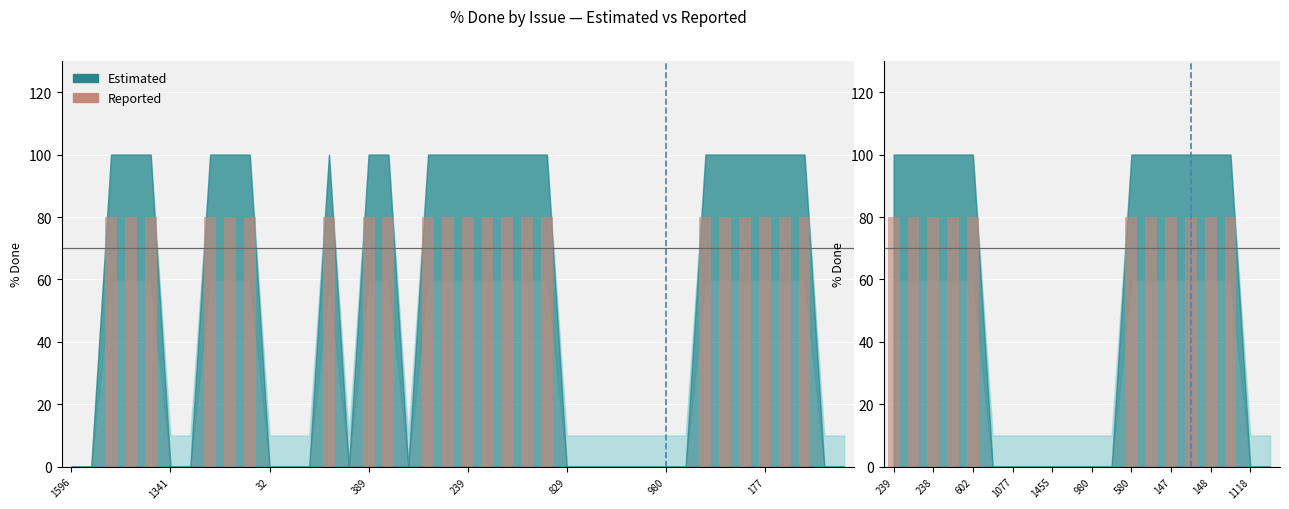

Which has a higher value, 147 or 239?

147